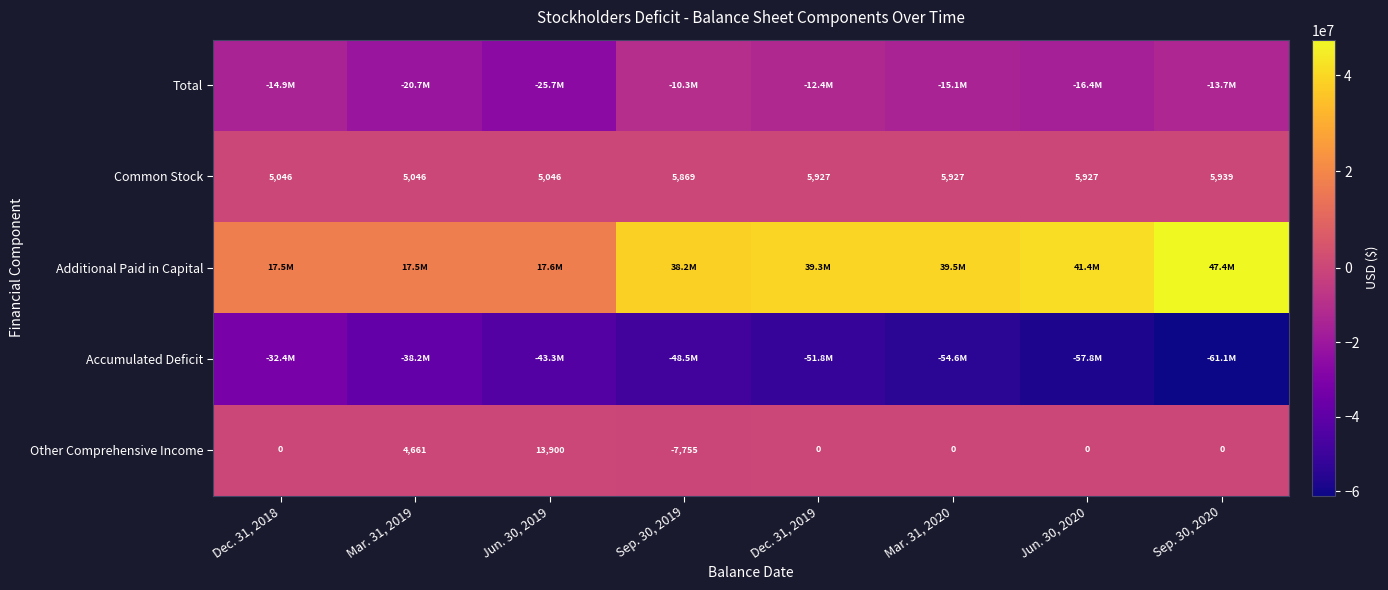

Is it true that Other Comprehensive Income equals 0 at Mar. 31, 2020?

True